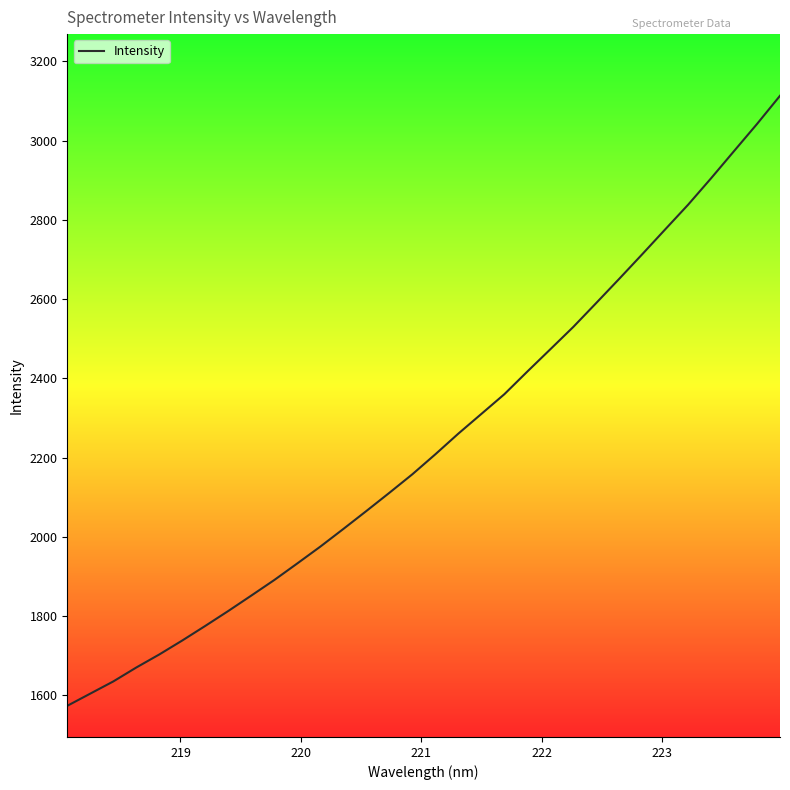

Reading left to right, extract all data points from this chart.

1573.2	1604.0	1634.7	1669.9	1702.9	1738.2	1775.0	1812.7	1851.6	1890.9	1932.8	1975.2	2019.7	2065.0	2111.0	2157.8	2208.2	2260.4	2310.0	2359.8	2417.0	2473.2	2529.6	2590.1	2651.1	2713.1	2775.9	2838.3	2905.1	2973.7	3042.1	3113.2